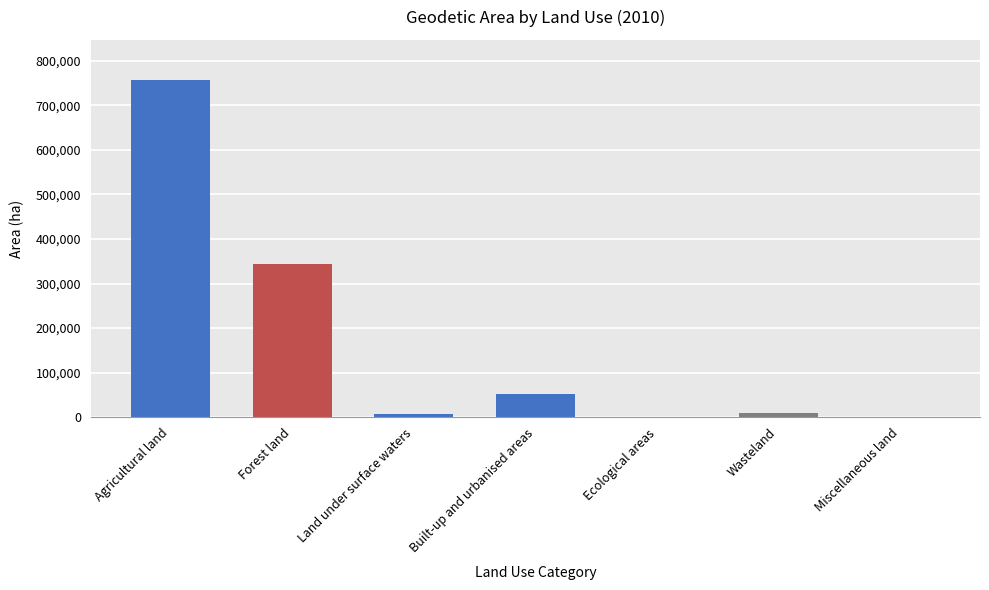

Are the bars horizontal?

No